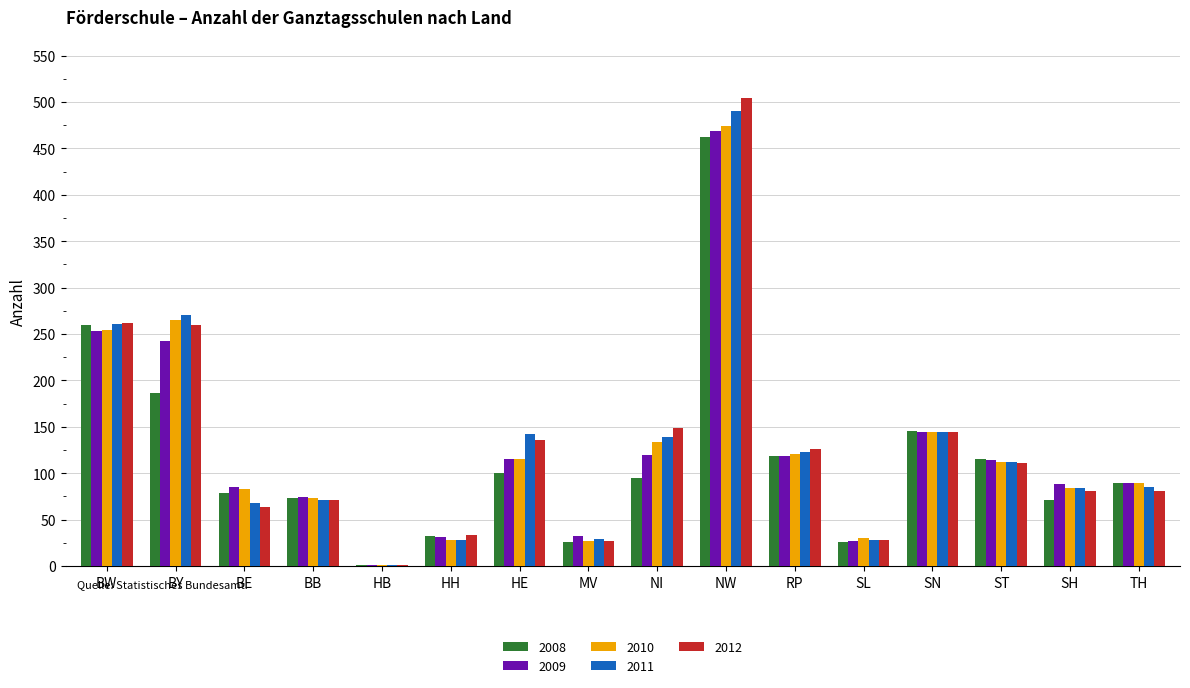

Is it true that 2009 equals 85 at BE?

True